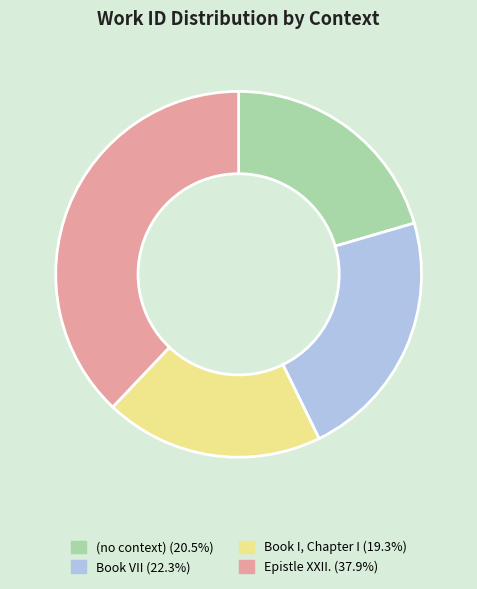

Rank the categories by value from highest to lowest.

Epistle XXII., Book VII, (no context), Book I, Chapter I